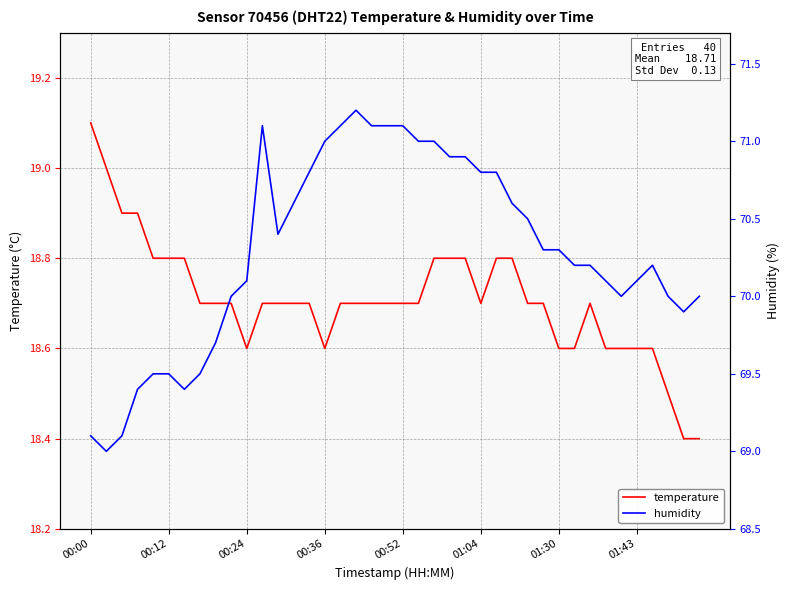

How many lines are shown in the chart?

2